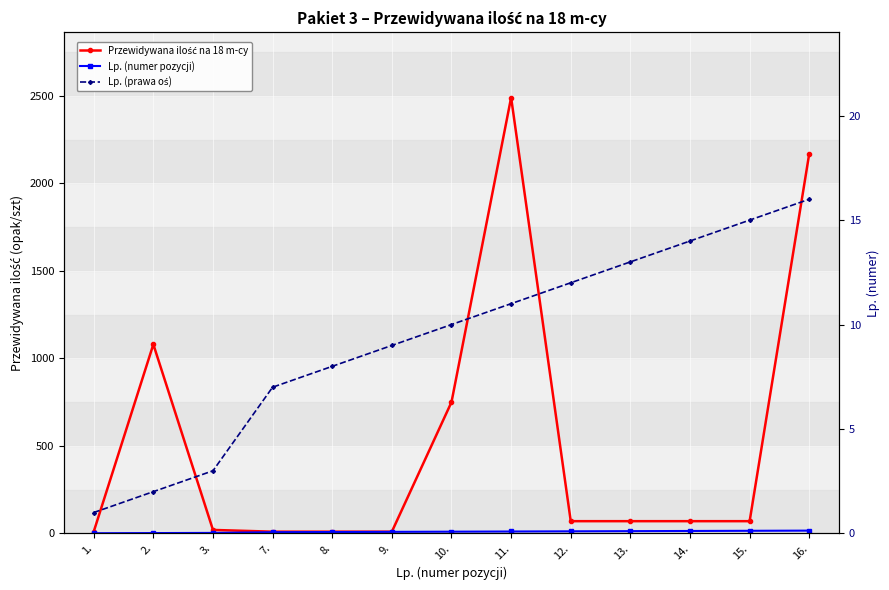

At how many categories does at least one series exceed 1450?

2